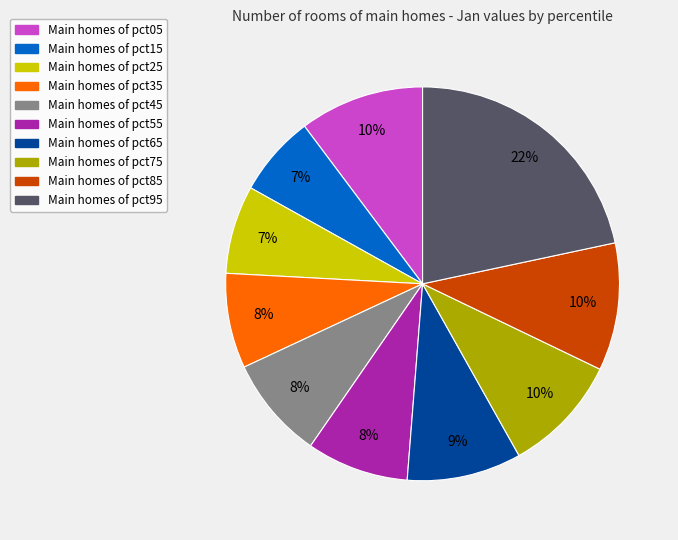

To the nearest percent, what is the difference between the largest and smallest slice percentages?

15%